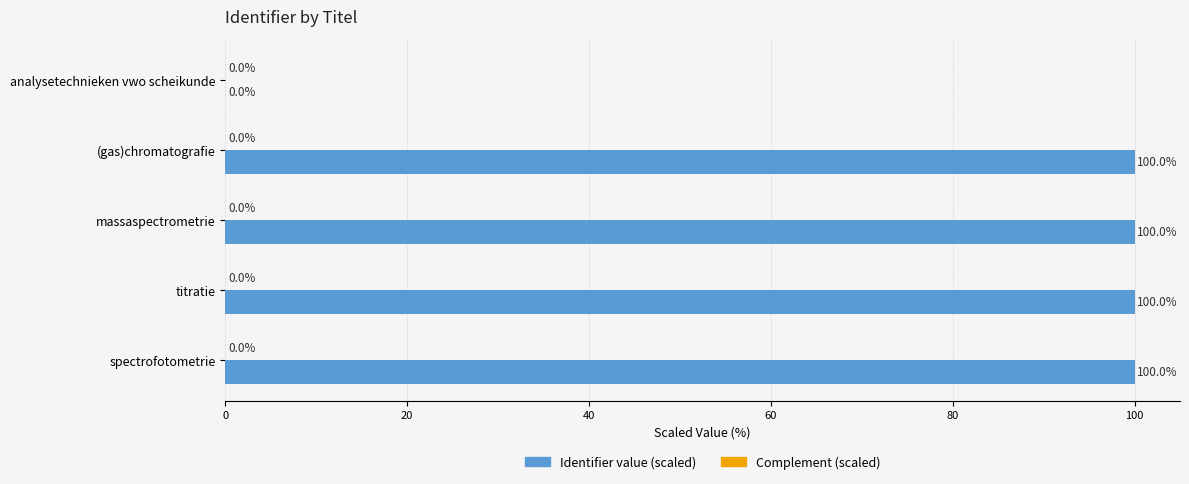

What is the ratio of the value at titratie to the value at (gas)chromatografie?

1.0